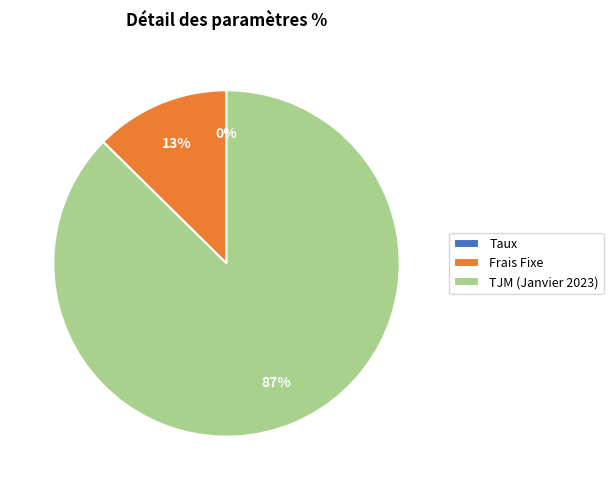

The Frais Fixe slice represents 13% of the pie. True or false?

True